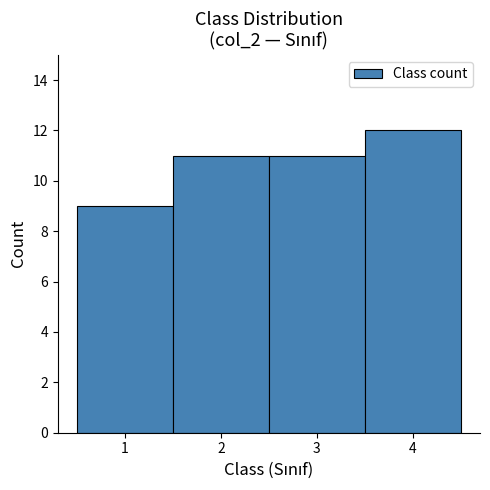

Which range on the x-axis has the tallest bar?

3.5 to 4.5